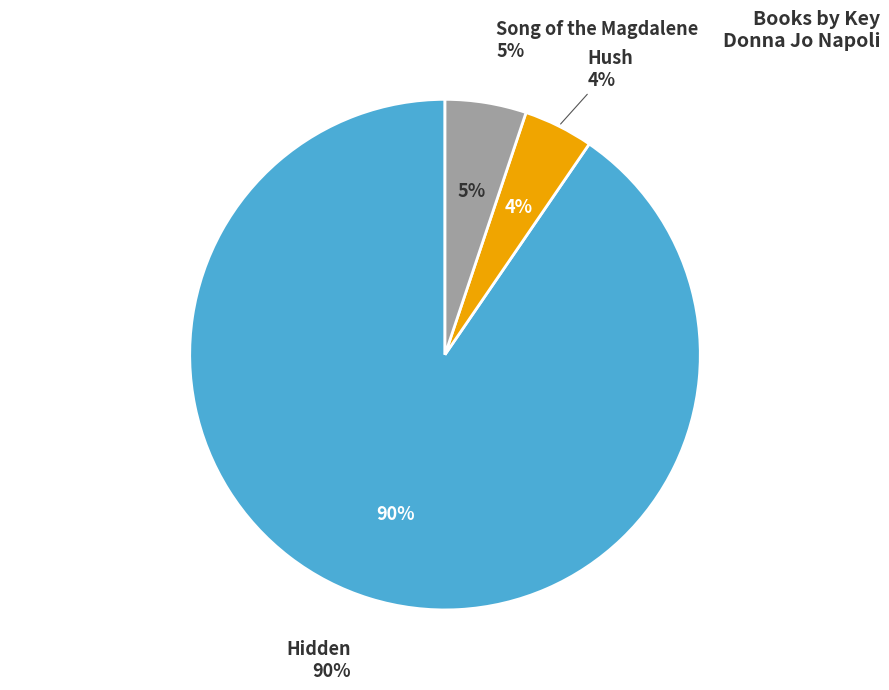

What percentage do Song of the Magdalene and Hidden together represent?

95.6%